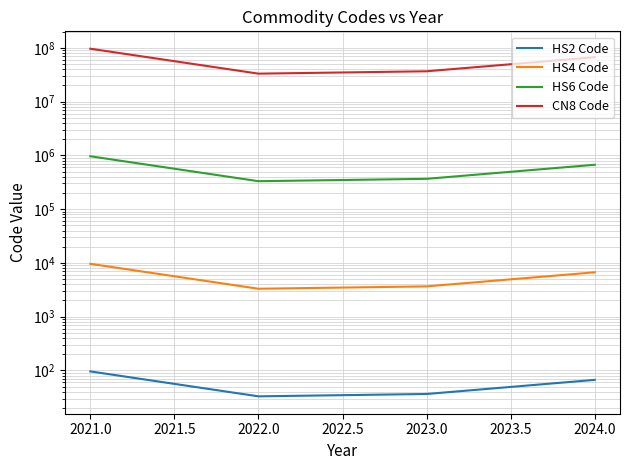

Is this an area chart (filled region under the line)?

No